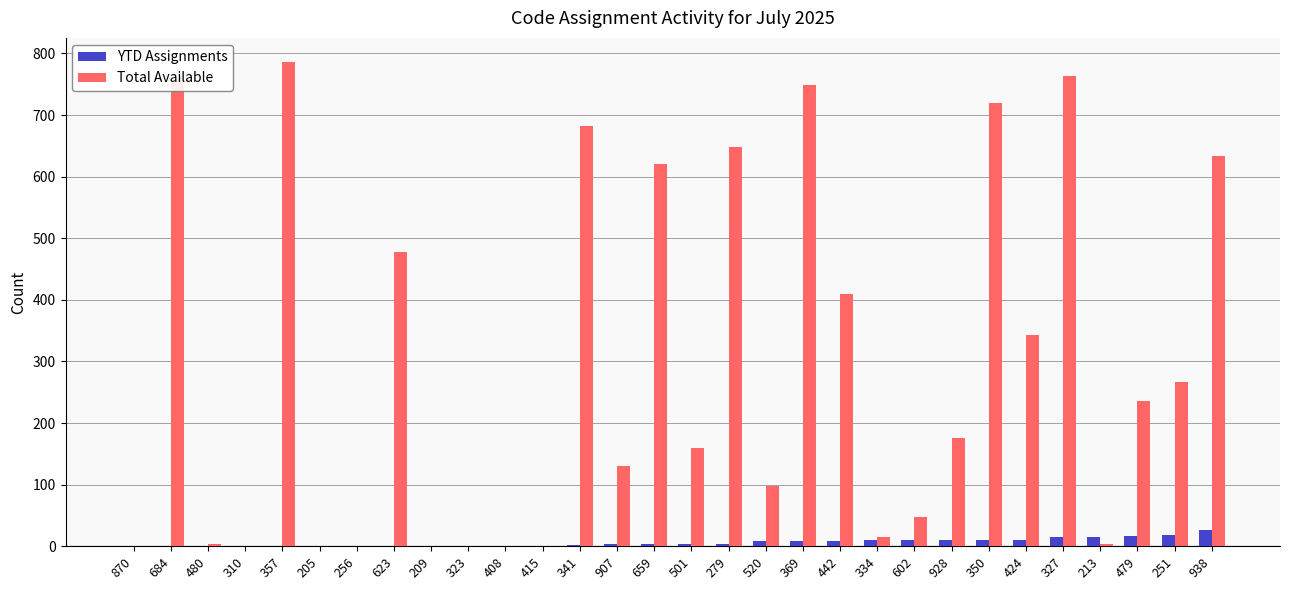

What is the sum of all Total Available values?

8725